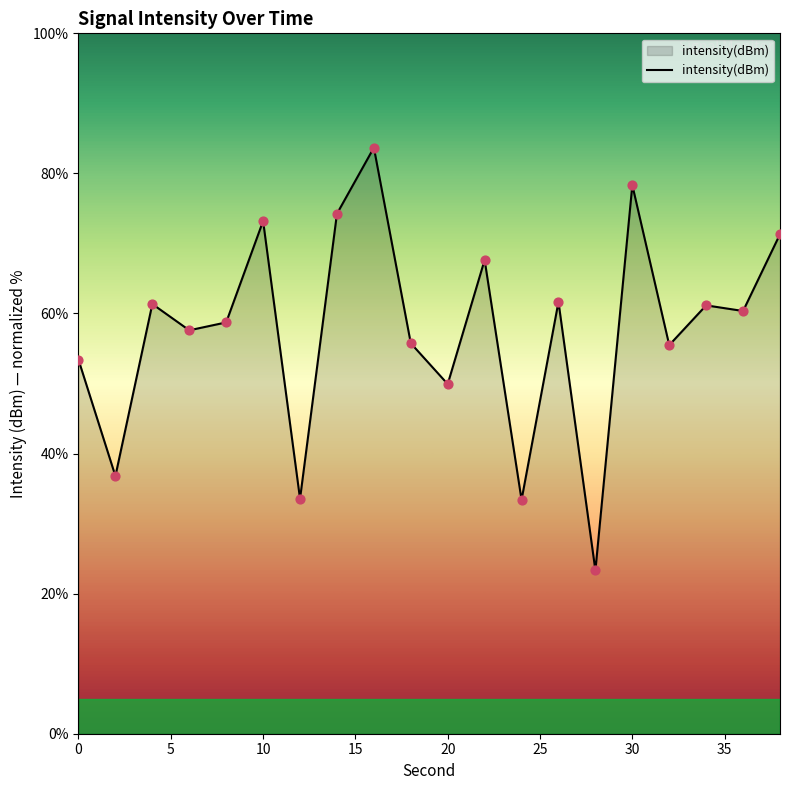

What is the difference between the maximum and minimum values?

60.4